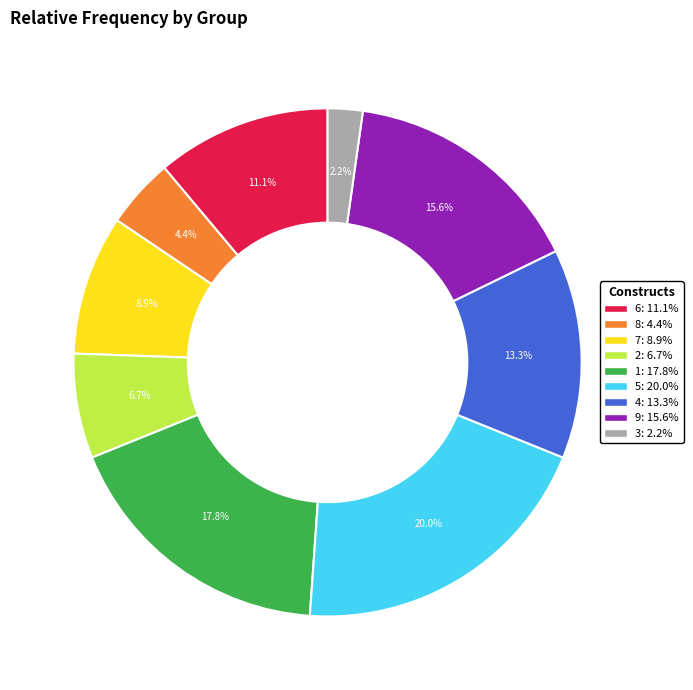

Is there a majority slice in this chart?

No